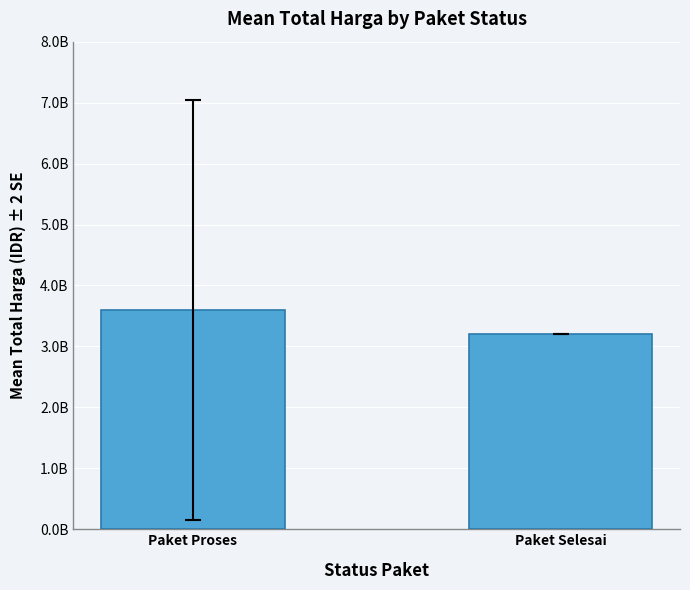

Rank the categories by value from highest to lowest.

Paket Proses, Paket Selesai